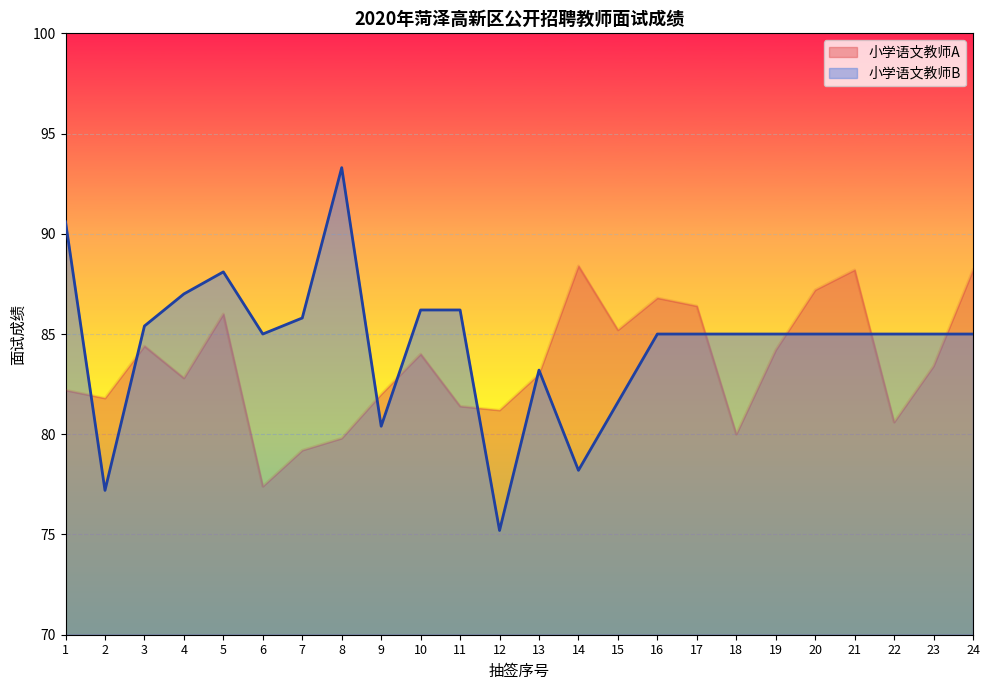

What is the minimum value shown in the chart?

75.2